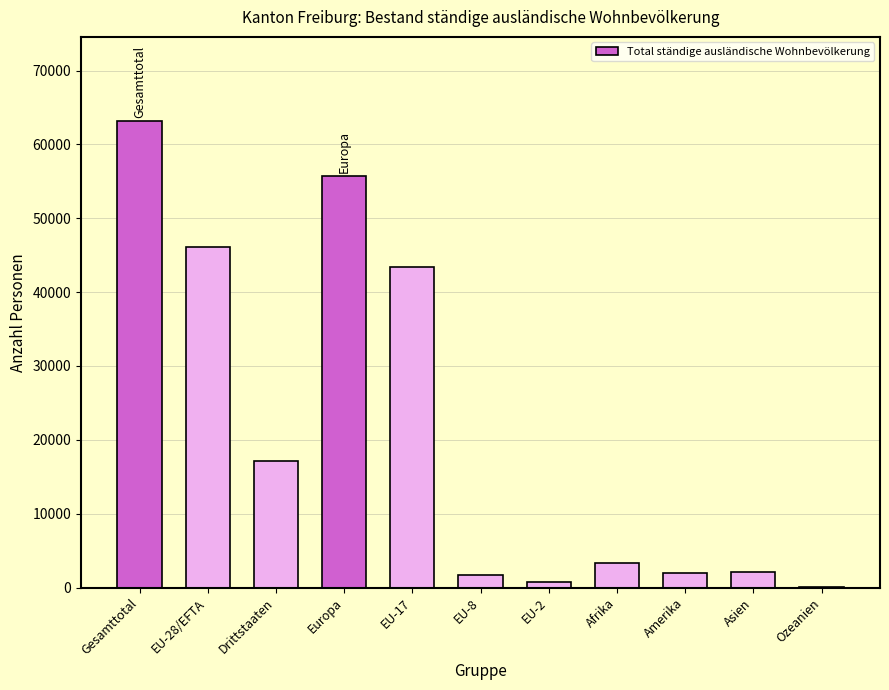

What is the greatest value displayed?

63183